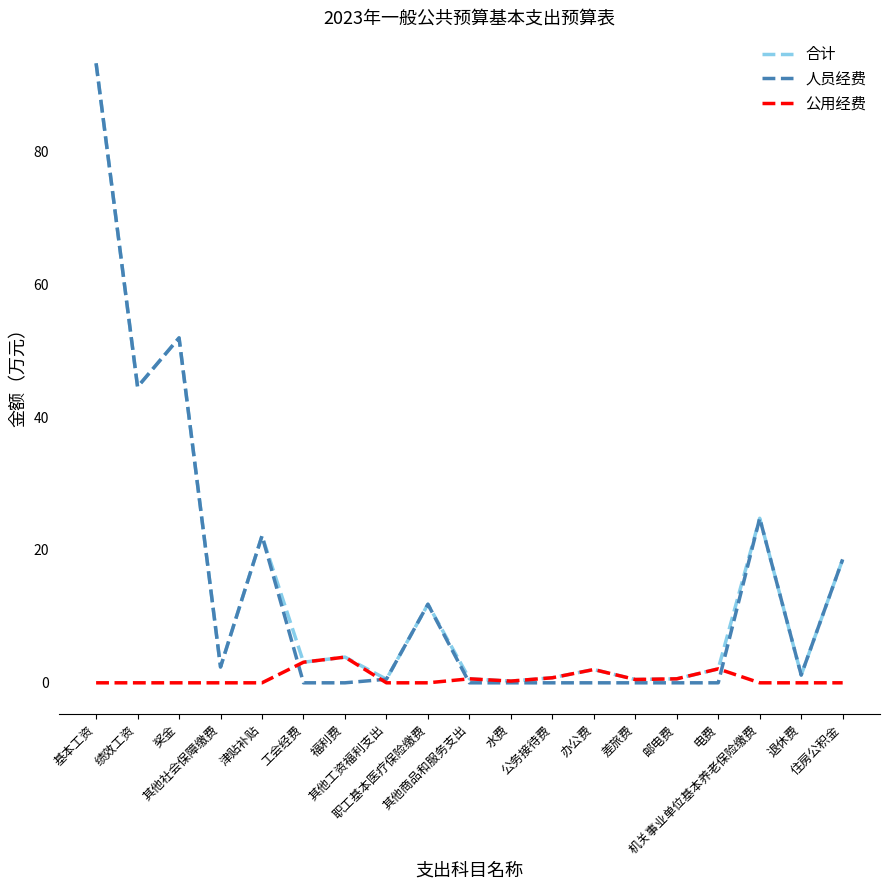

Which series ends up on top after the final intersection of 人员经费 and 公用经费?

人员经费